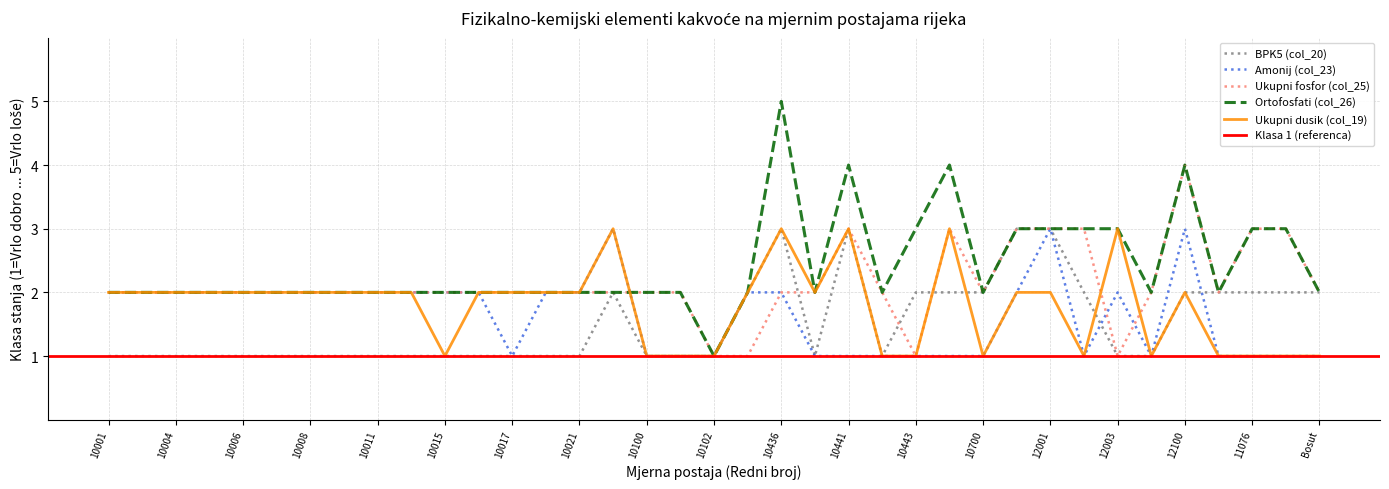

Between 10016 and 10006, which is larger?

10016